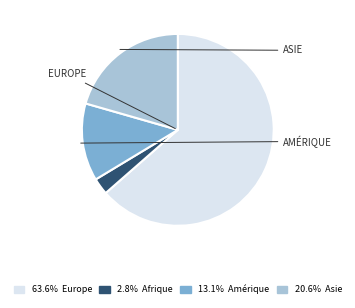

Does any single category account for the majority?

Yes